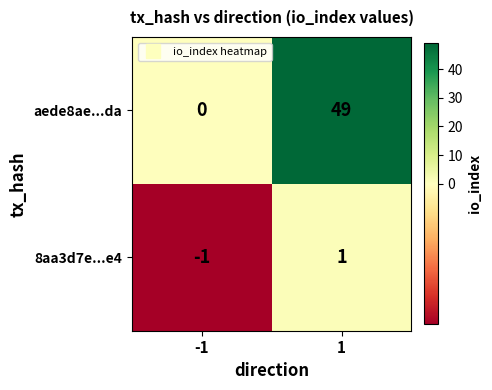

What is the maximum value shown in the chart?

49